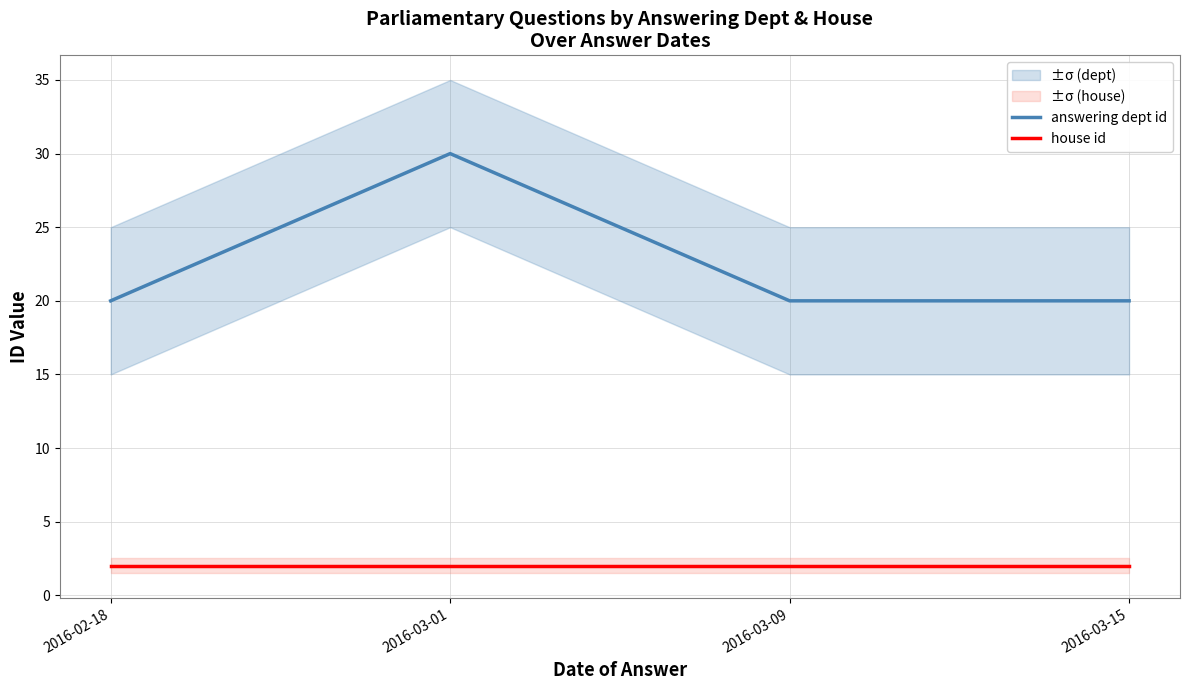

What is the smallest value displayed?

2